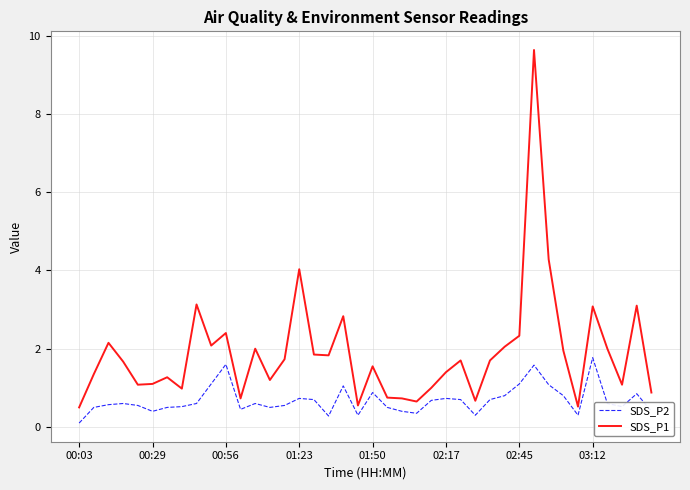

List the series in order of their overall mean, lowest first.

SDS_P2, SDS_P1